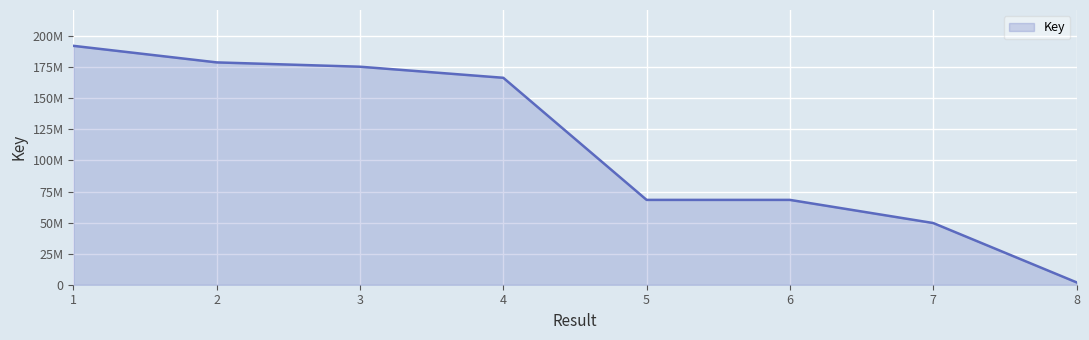

Reading left to right, extract all data points from this chart.

1=192251375	2=178926250	3=175445137	4=166535148	5=68272632	6=68271681	7=49649706	8=1920004